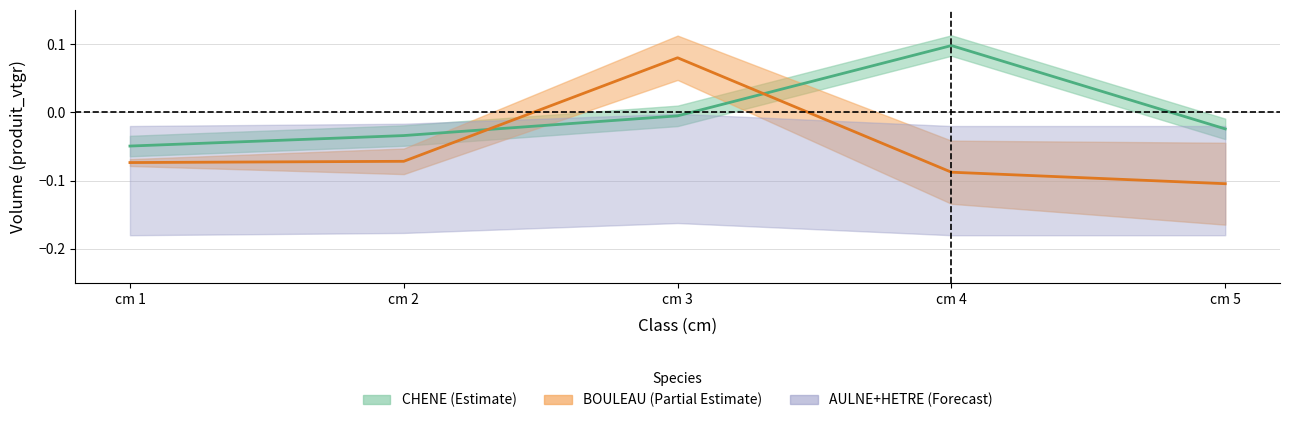

At cm 2, list the series in order from smallest to largest.

AULNE_vtgr, BOULEAU_vtgr, CHENE_vtgr